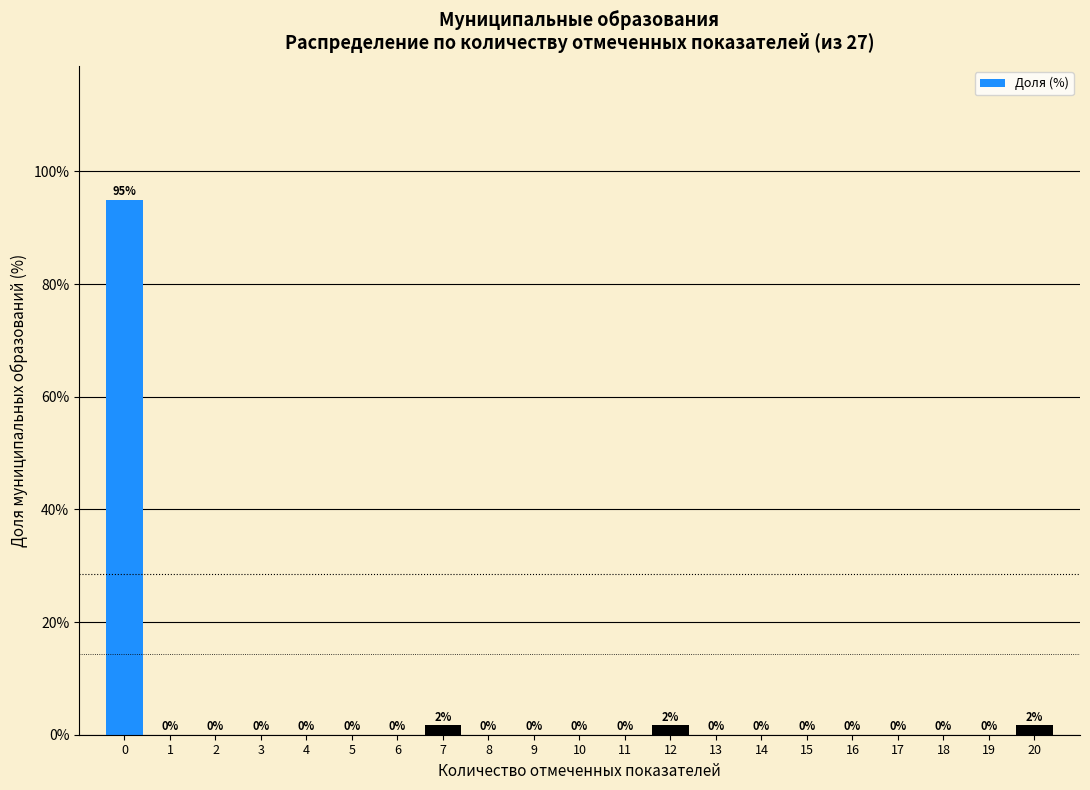

Is it true that the value at 19 is 39.7?

False